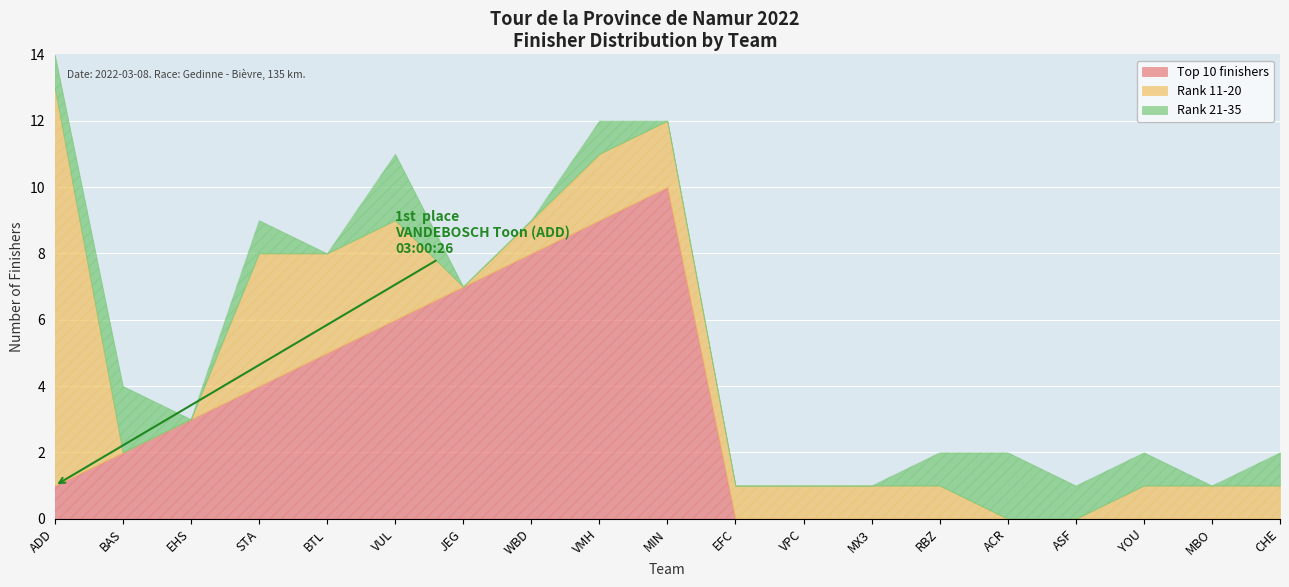

What is the difference between the second highest and minimum values in the Top 10 finishers series?

9